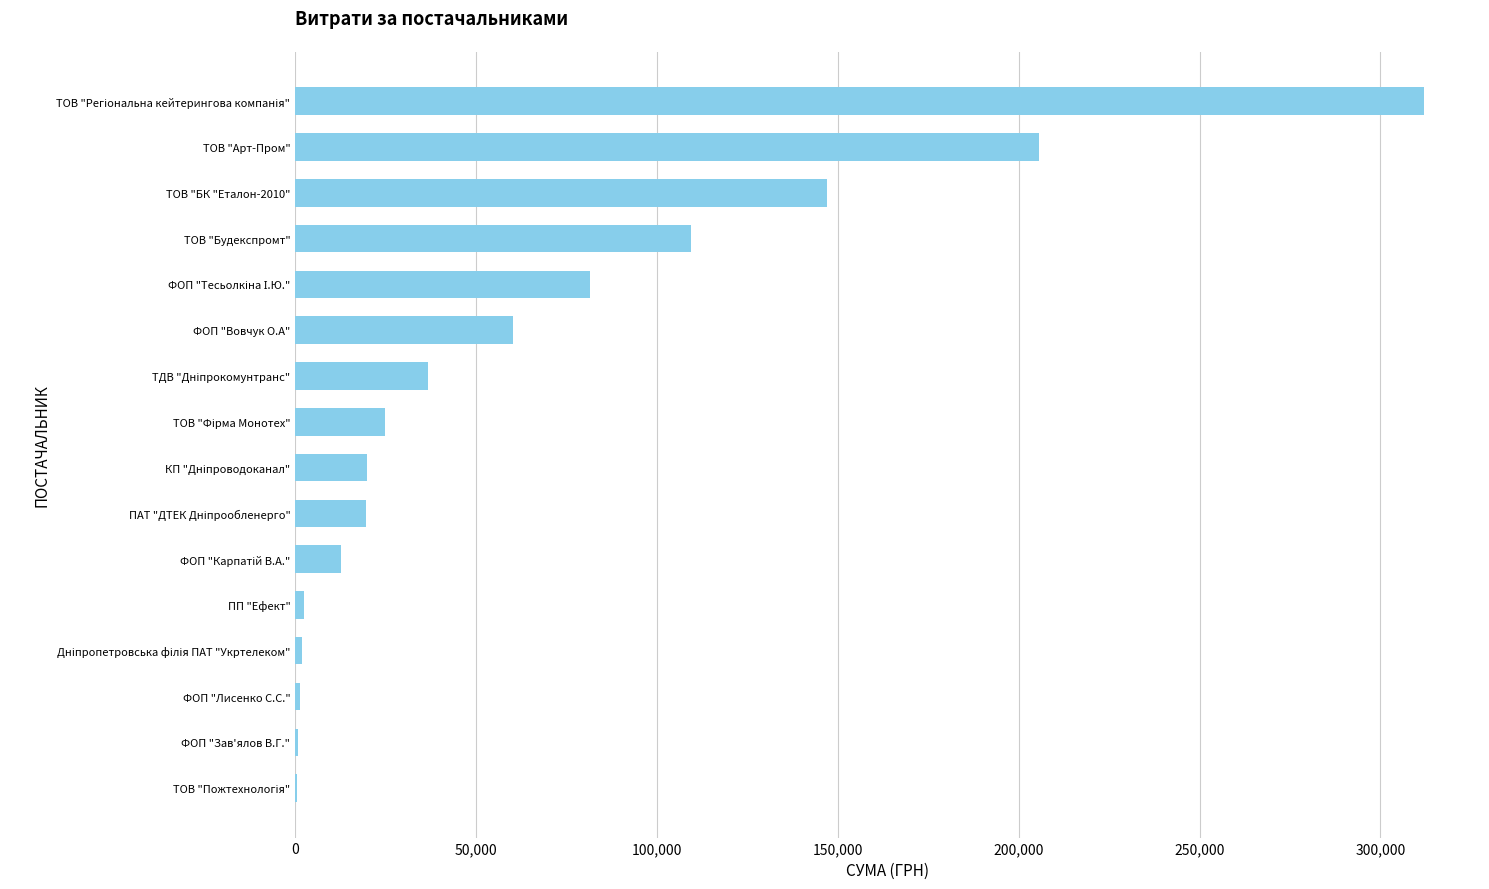

True or false: the data shows 60247.0 at ФОП "Вовчук О.А".

True